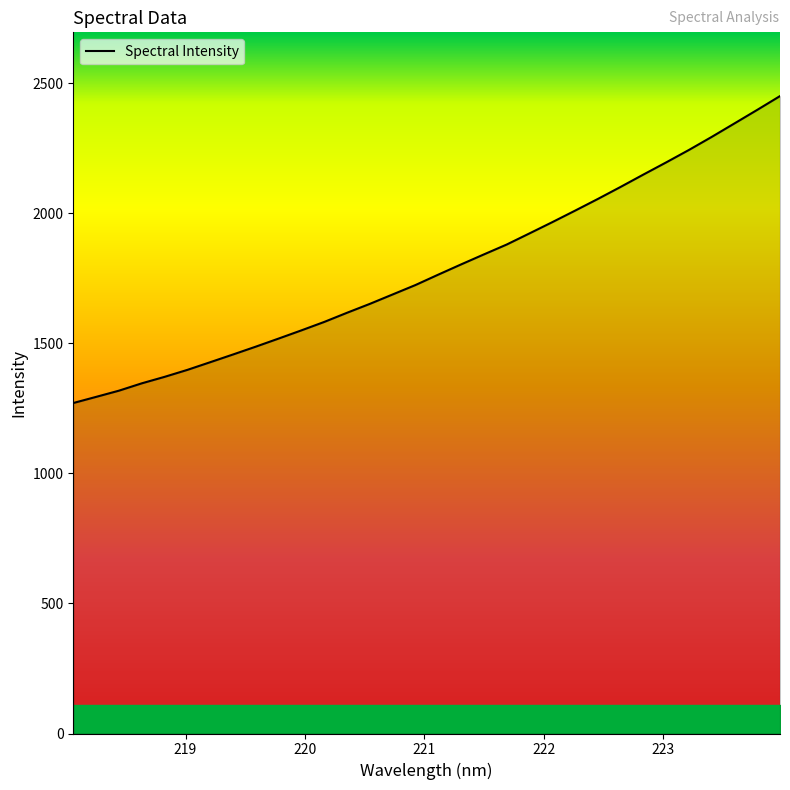

What is the smallest value displayed?

1271.0